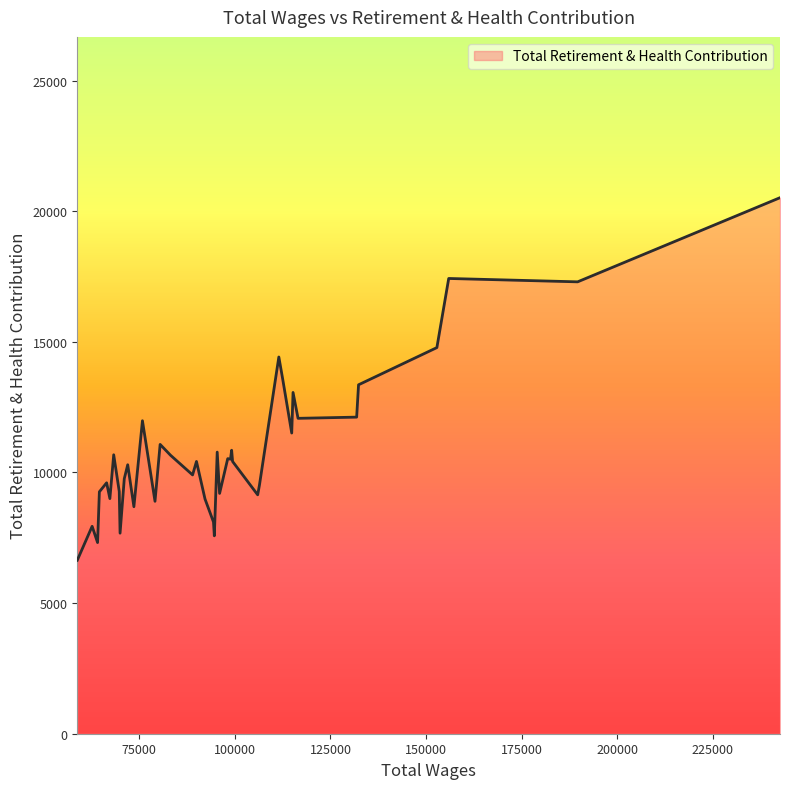

What is the difference between the maximum and minimum values?

13879